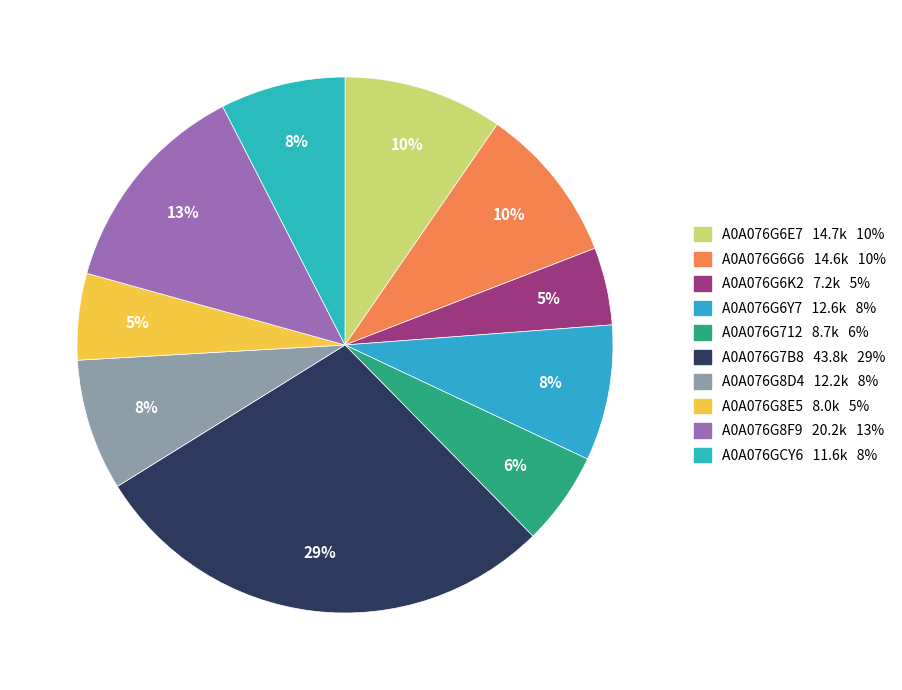

Between A0A076G7B8 and A0A076G6G6, which is larger?

A0A076G7B8